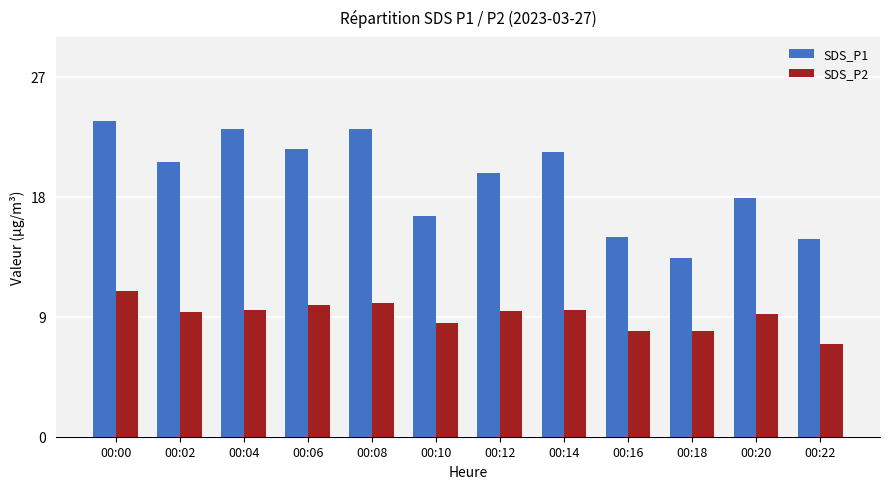

At which category is the sum across all series the highest?

00:00